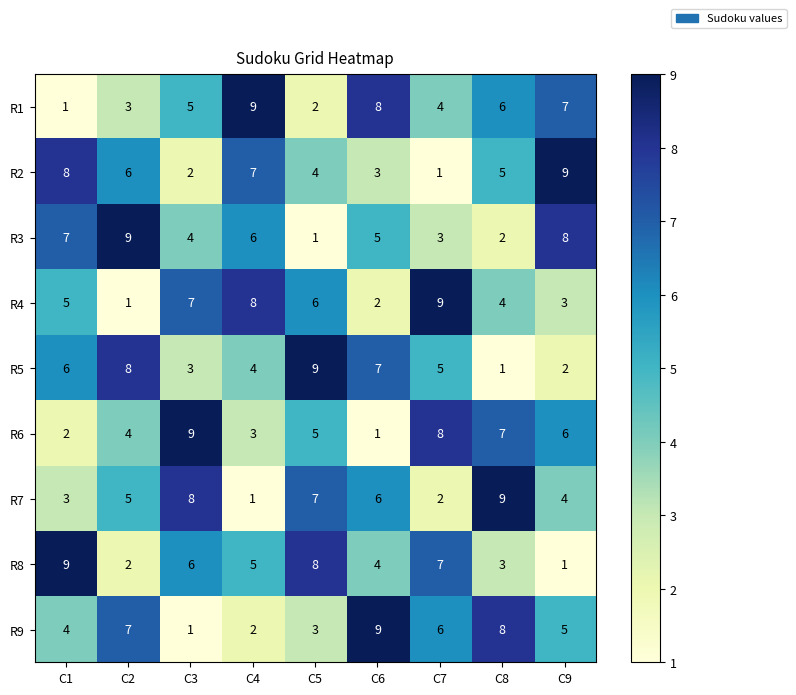

What is the approximate value of R1 at C8?

6